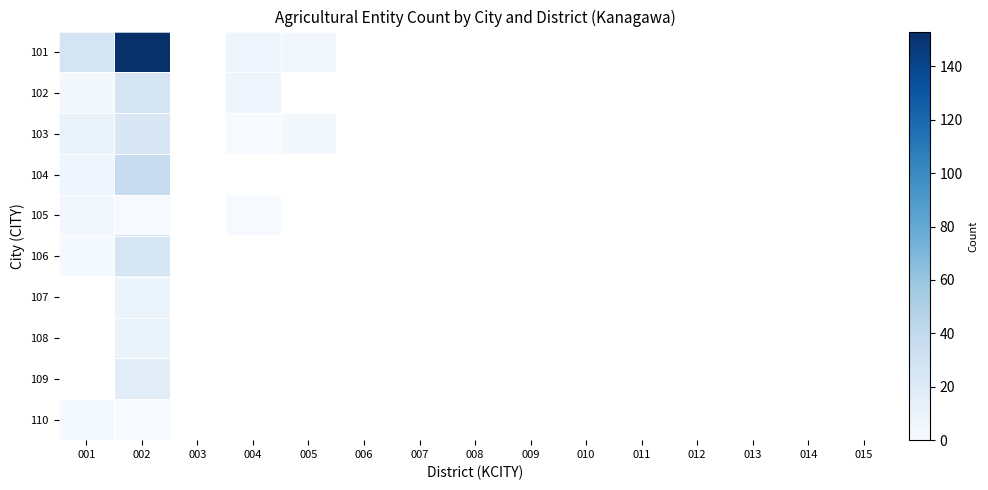

What is the minimum value for 110?

1.0